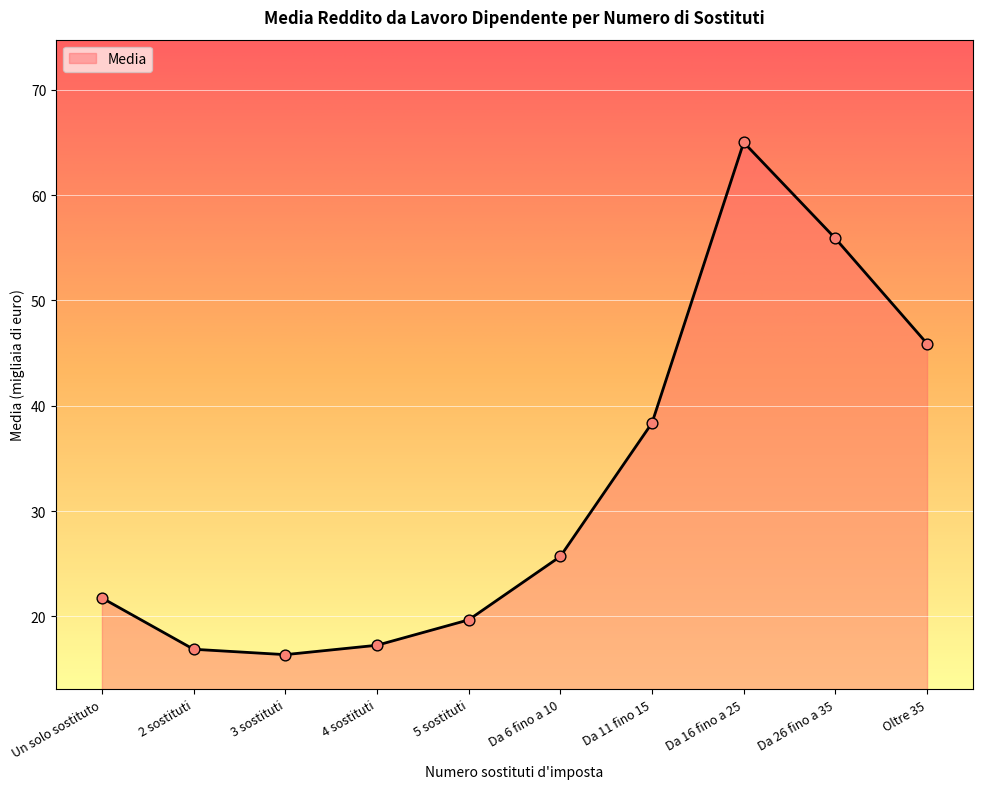

Approximately how many times larger is the value at Oltre 35 compared to Un solo sostituto?

2.1